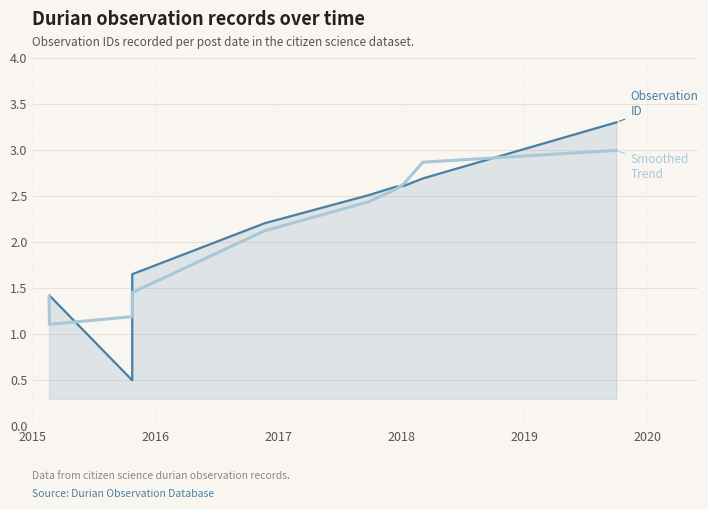

Is the value of Smoothed Trend at 8 greater than the value of Observation ID at 2015?

Yes